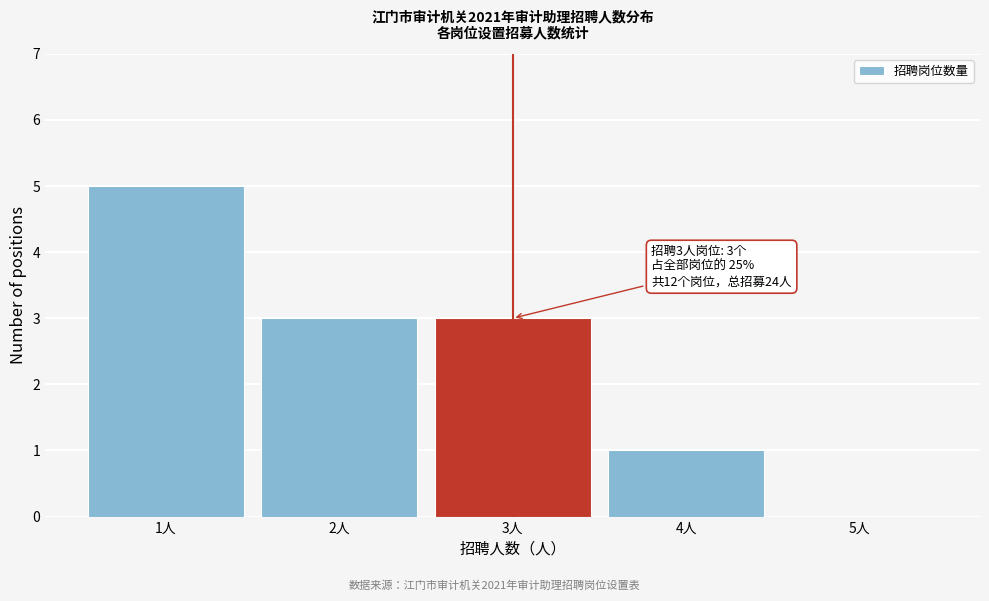

Reading right to left, transcribe all the data shown in this chart.

5人=0	4人=1	3人=3	2人=3	1人=5